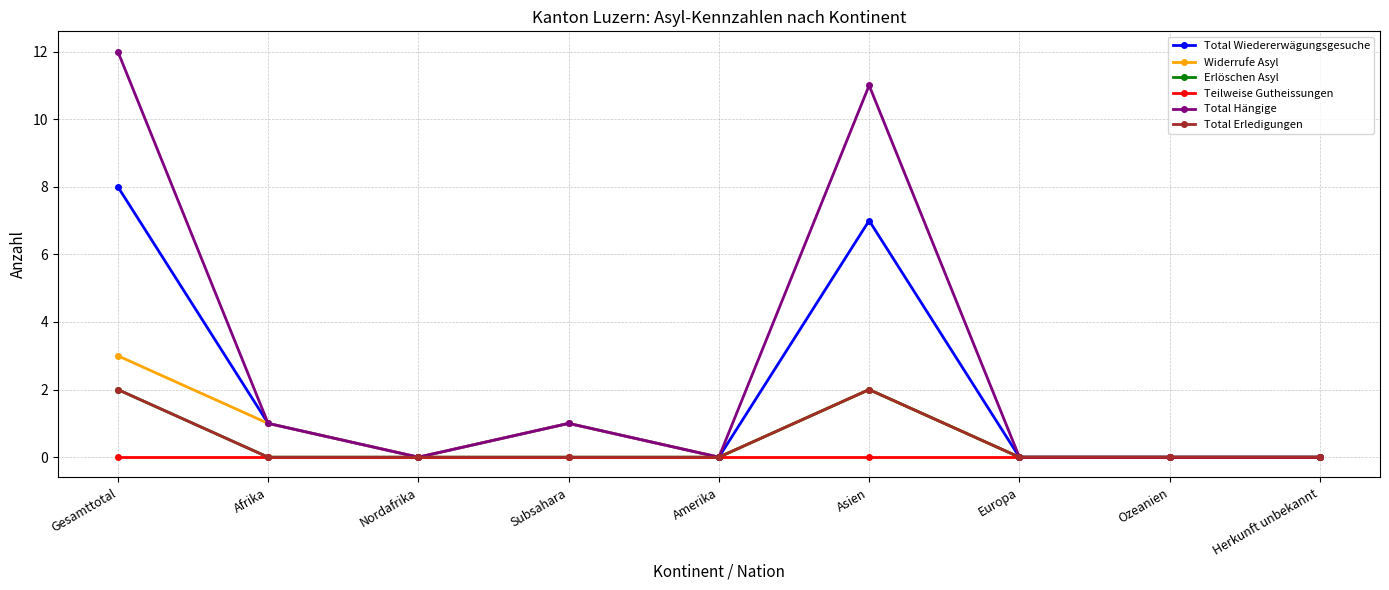

The Total Wiedererwägungsgesuche series shows 0 at Subsahara. True or false?

False